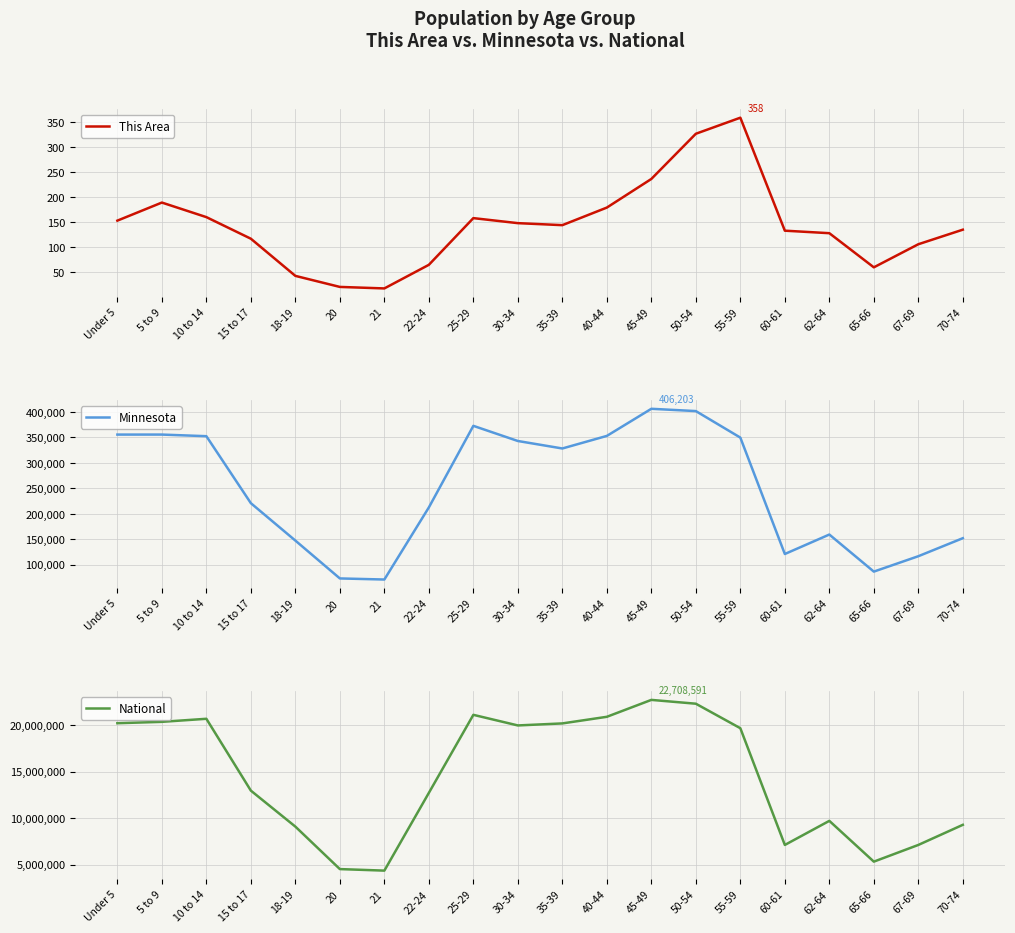

Is the value of Minnesota at 60-61 greater than the value of This Area at 18-19?

Yes